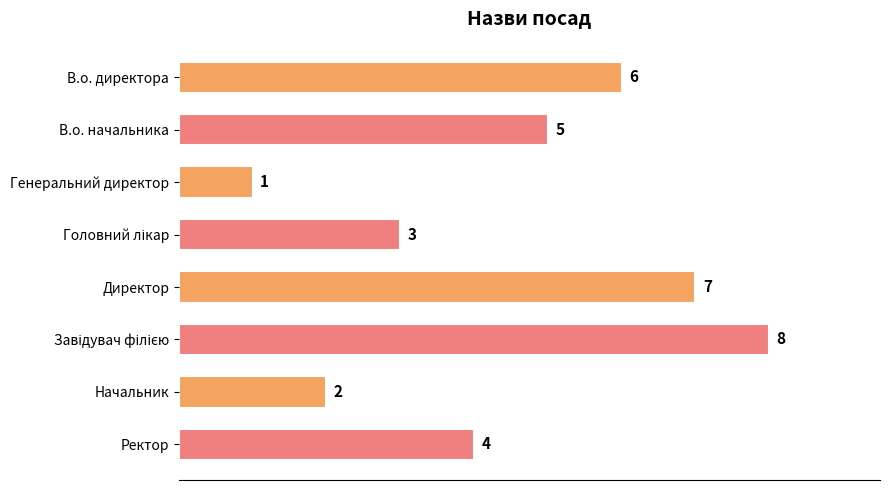

What is the value of the 6th bar from the top?

8